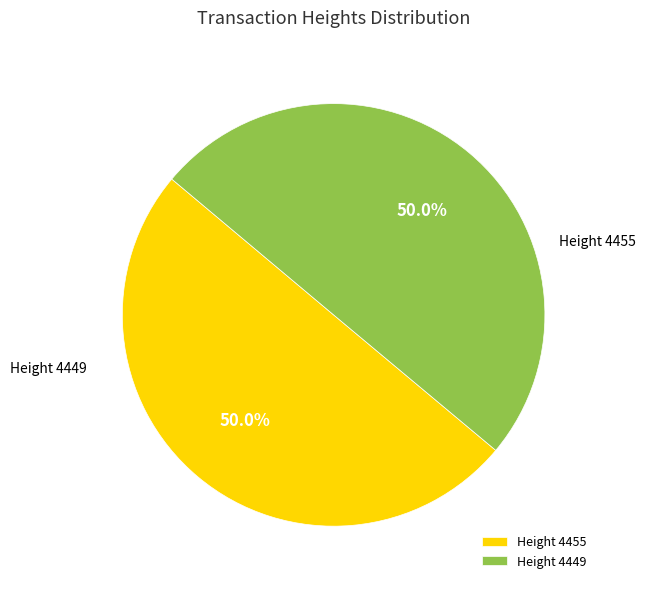

What is the total percentage of Height 4455 and Height 4449?

100.0%